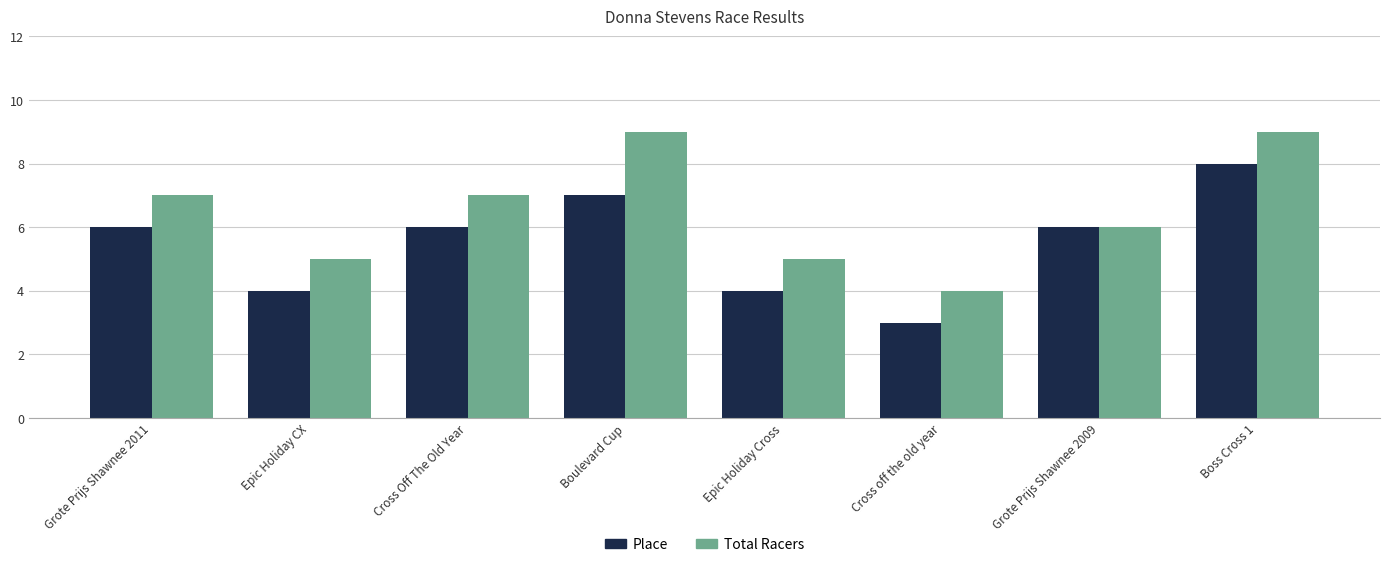

How many bars are there in total?

16